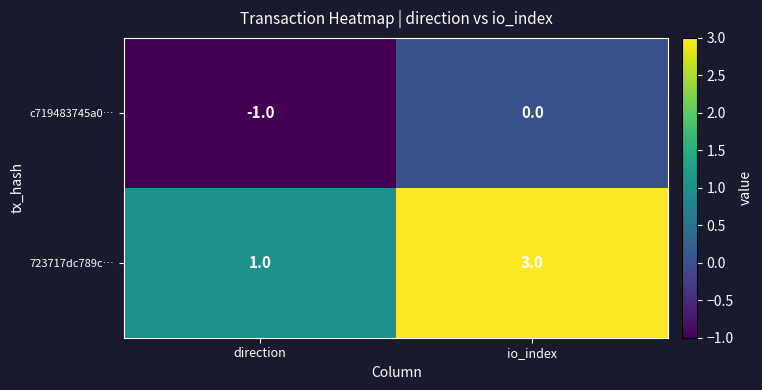

What is the sum of all 723717dc789c… values?

4